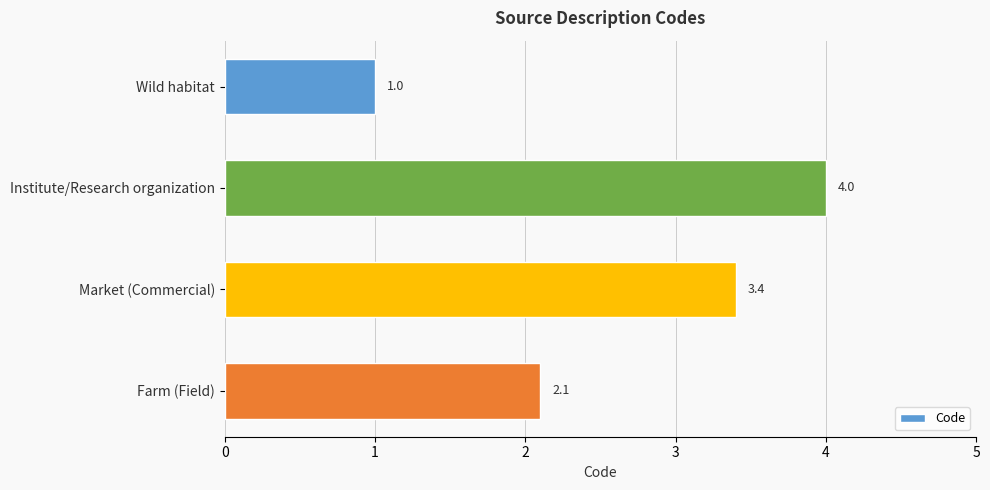

What position from the bottom is Farm (Field)?

1